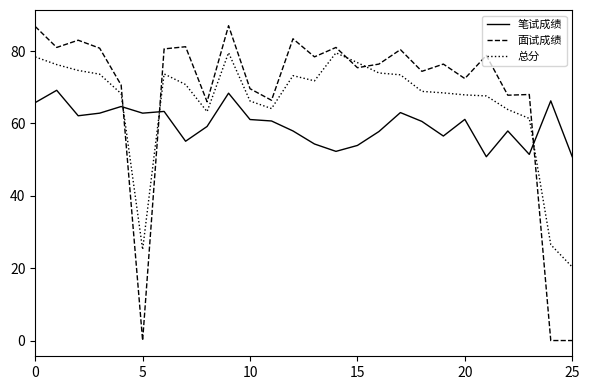

Does the chart have visible grid lines?

No